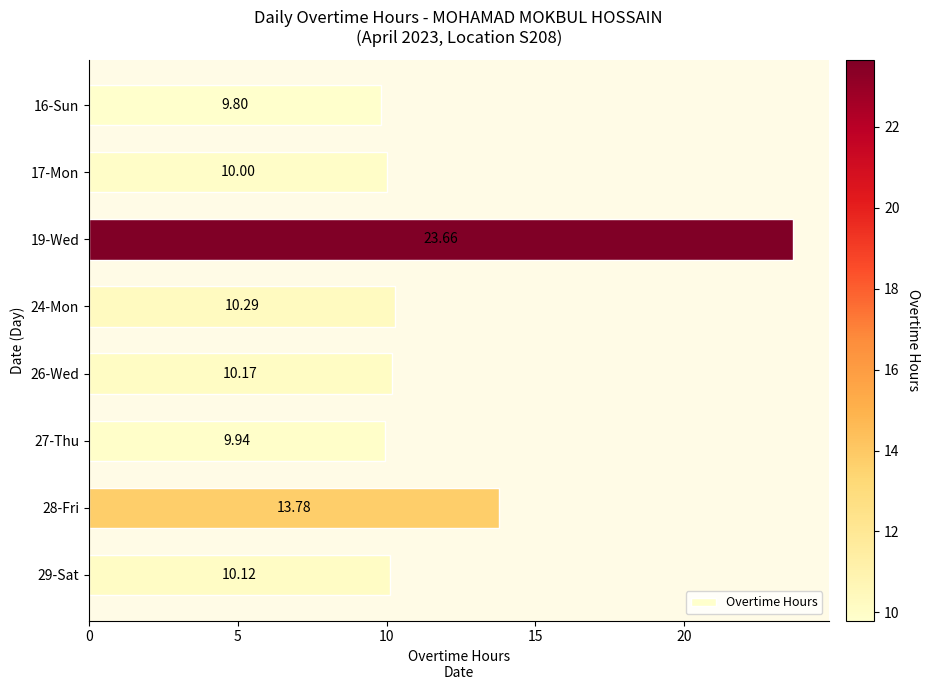

Rank the categories by value from lowest to highest.

16-Sun, 27-Thu, 17-Mon, 29-Sat, 26-Wed, 24-Mon, 28-Fri, 19-Wed